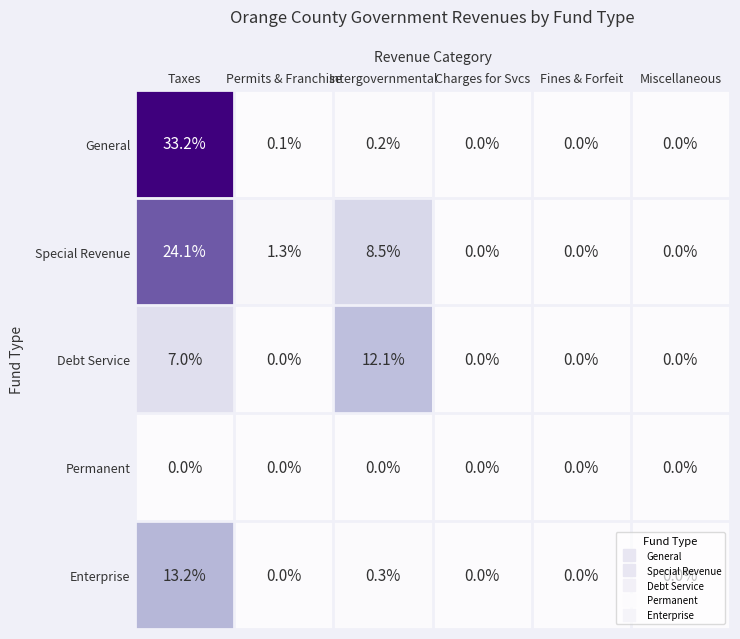

Which series has the widest spread of values?

General